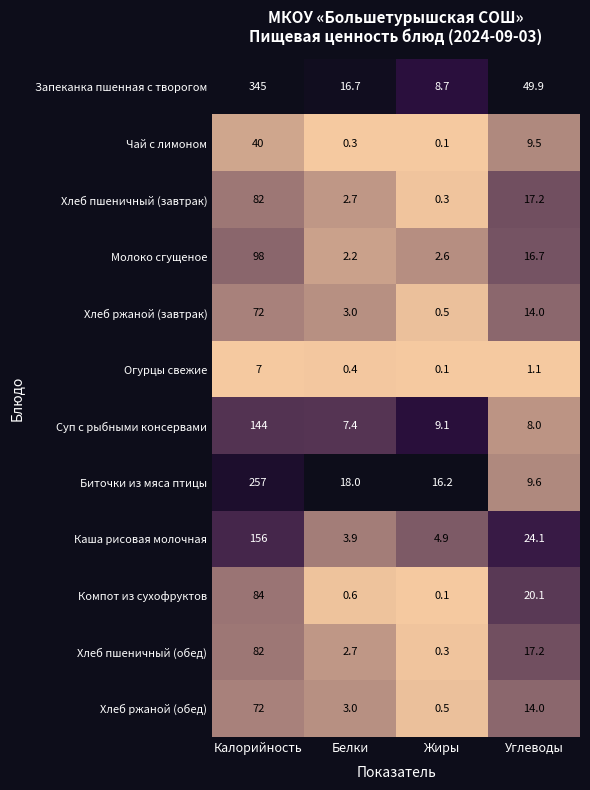

Which series has the largest range (max minus min)?

Запеканка пшенная с творогом